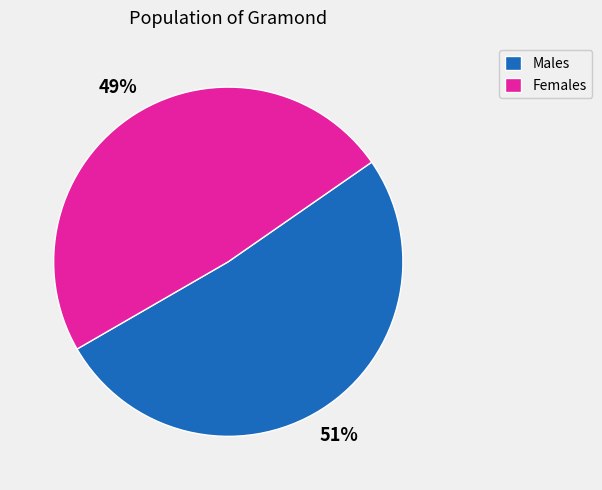

To the nearest percent, what percentage of the pie is Females?

49%